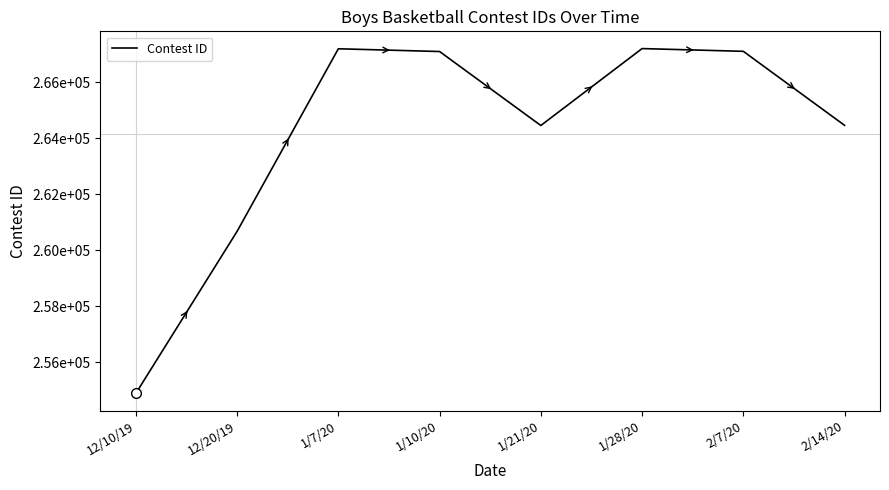

What is the label of the 8th point from the left?

2/14/20